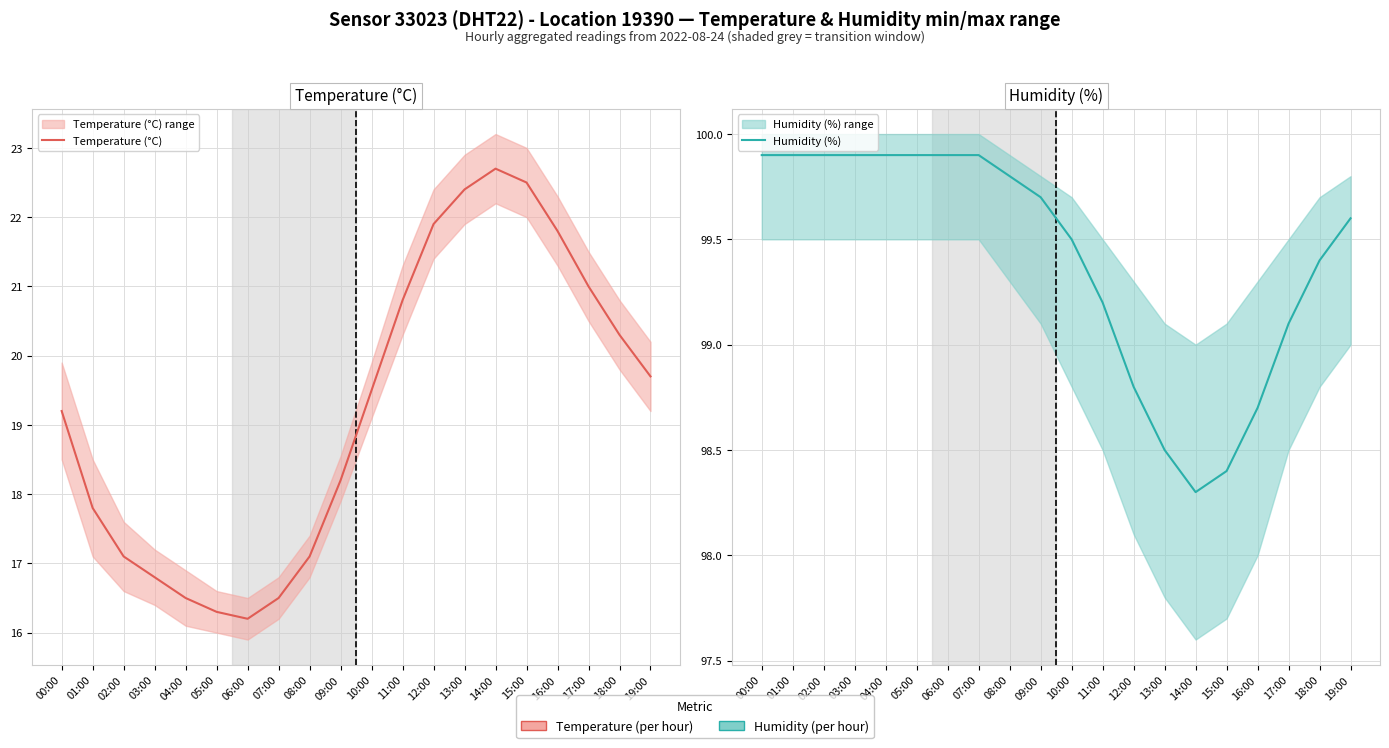

Read the Temperature (°C) value at 00:00.

19.2